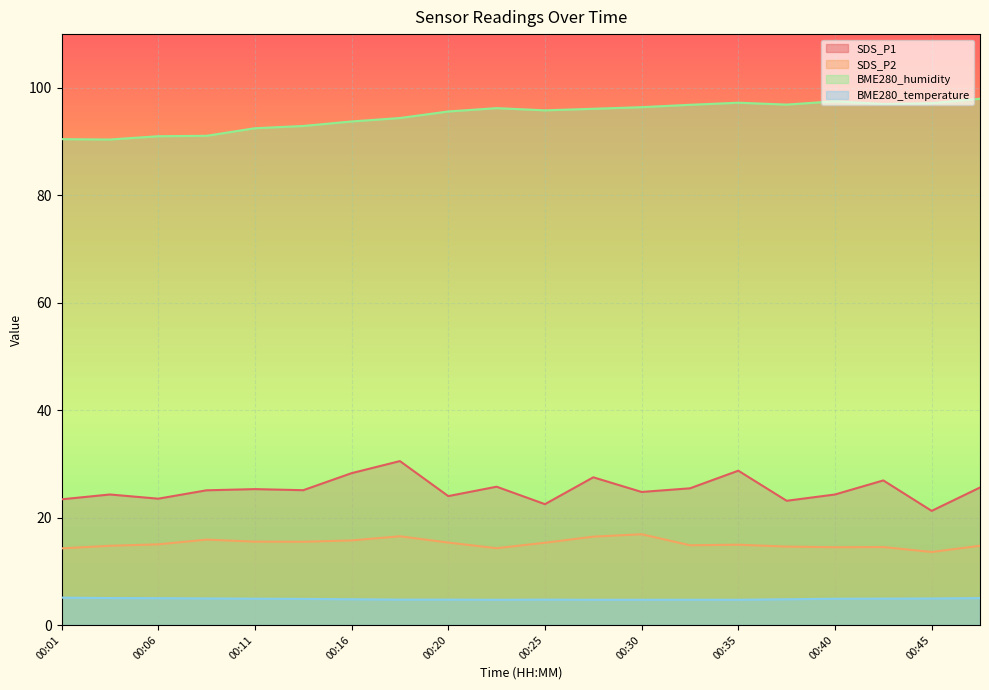

Which category has the lowest value in the SDS_P2 series?

00:45